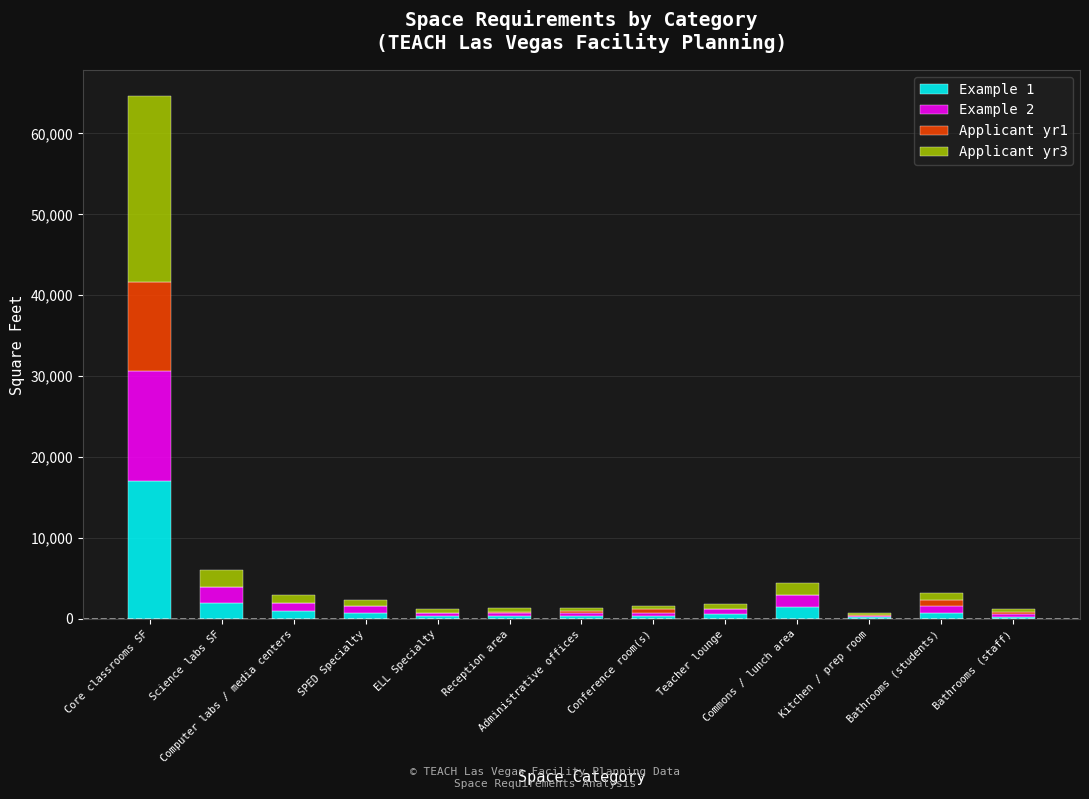

How many distinct data groups are displayed?

4